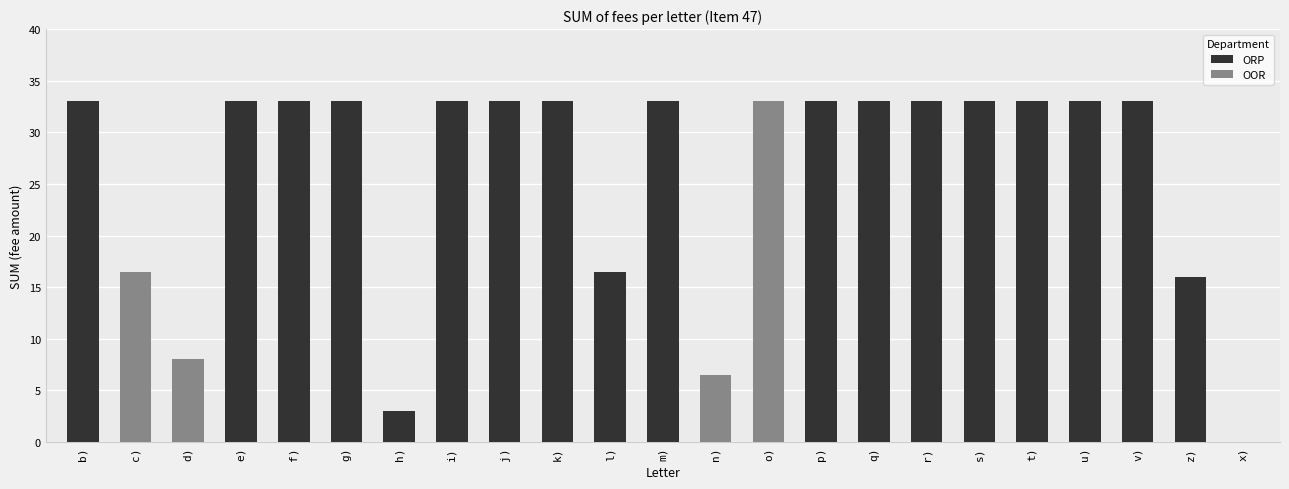

Is it true that the value at q) is 33.0?

True